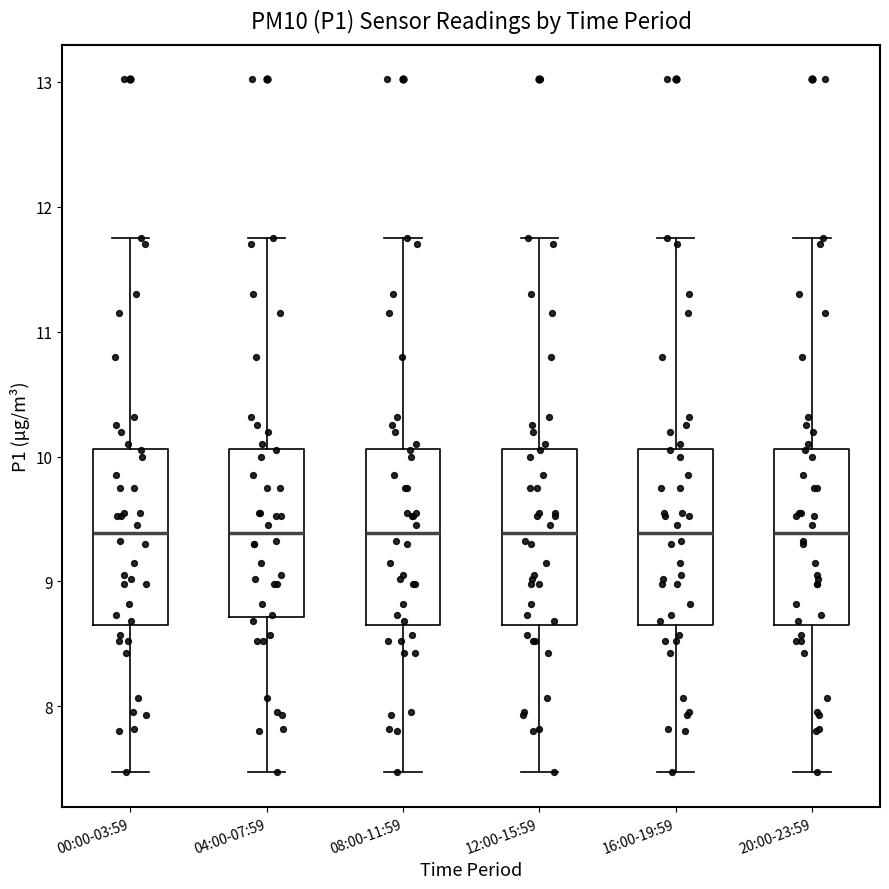

Reading left to right, read every box against the y-axis: the position of its median line, the range the box covers, and the ends of its whiskers. The values are not printed on the chart, so give them approximately, as read against the axis.

00:00-03:59: median 9.4, box 8.7 to 10.1, whiskers 7.5 to 11.8
04:00-07:59: median 9.4, box 8.7 to 10.1, whiskers 7.5 to 11.8
08:00-11:59: median 9.4, box 8.7 to 10.1, whiskers 7.5 to 11.8
12:00-15:59: median 9.4, box 8.7 to 10.1, whiskers 7.5 to 11.8
16:00-19:59: median 9.4, box 8.7 to 10.1, whiskers 7.5 to 11.8
20:00-23:59: median 9.4, box 8.7 to 10.1, whiskers 7.5 to 11.8